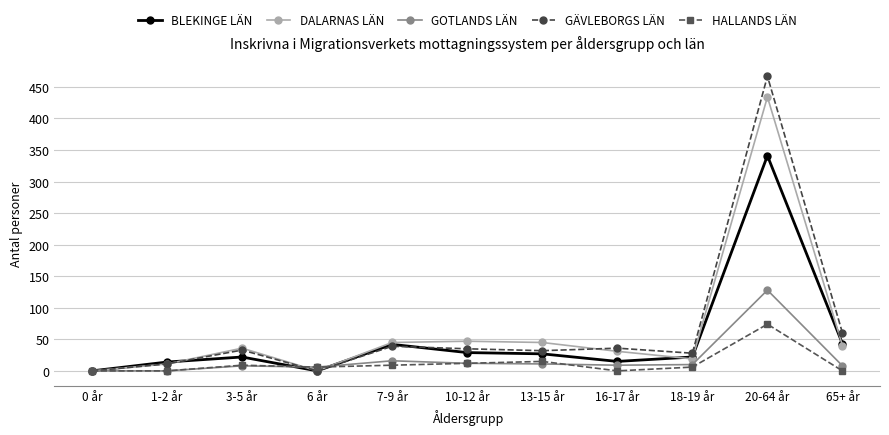

At which category is the sum across all series the highest?

20-64 år